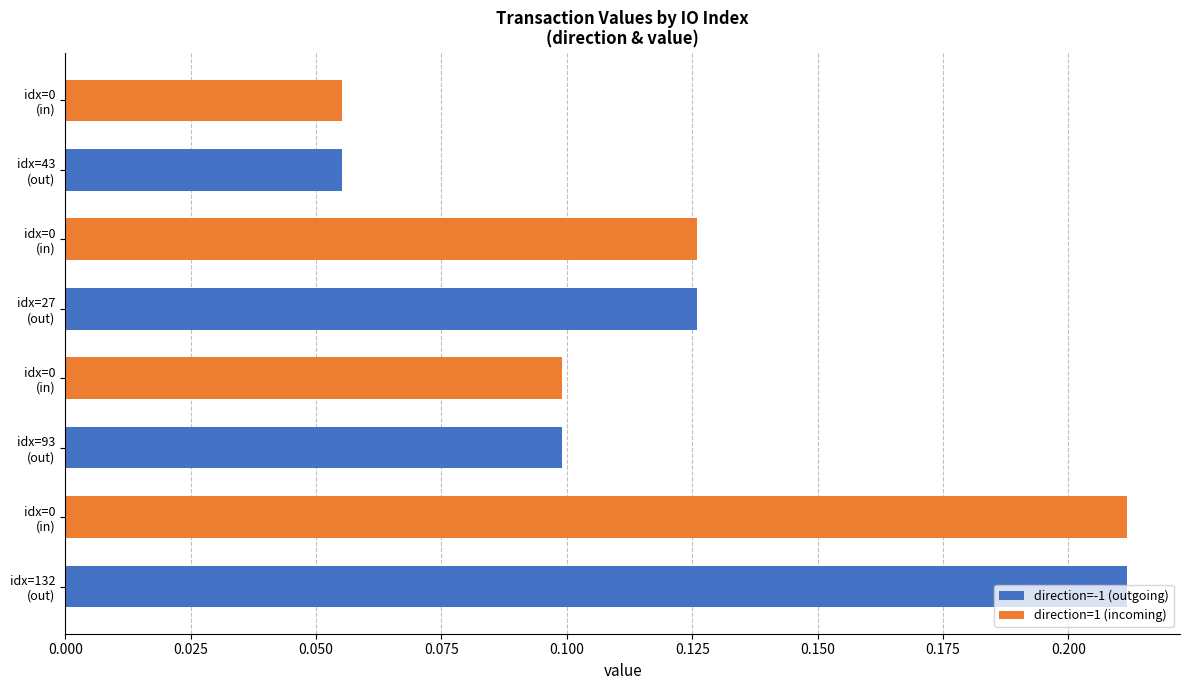

True or false: direction=1 (incoming) has a value of 0.1 at idx=132 (out).

False